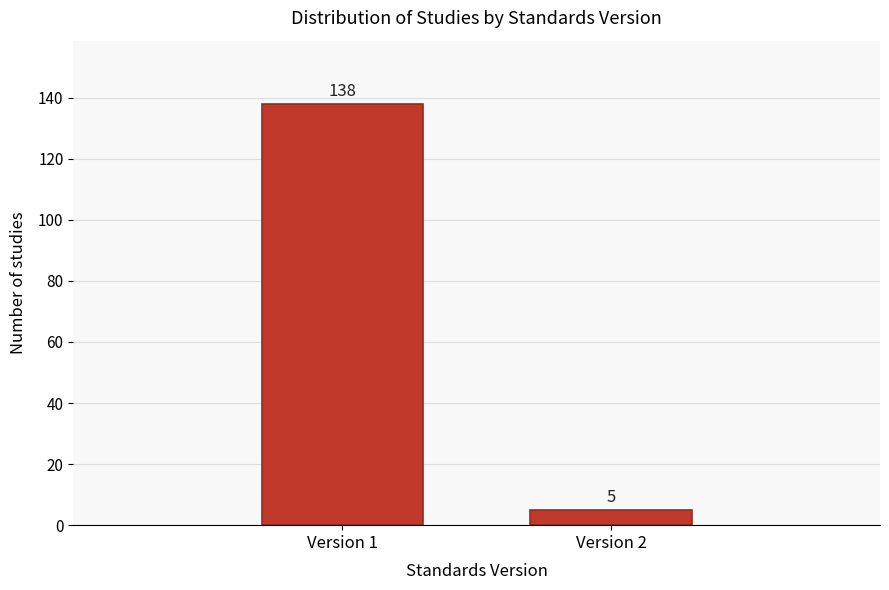

Reading left to right, list all the values displayed in this chart.

Version 1=138	Version 2=5